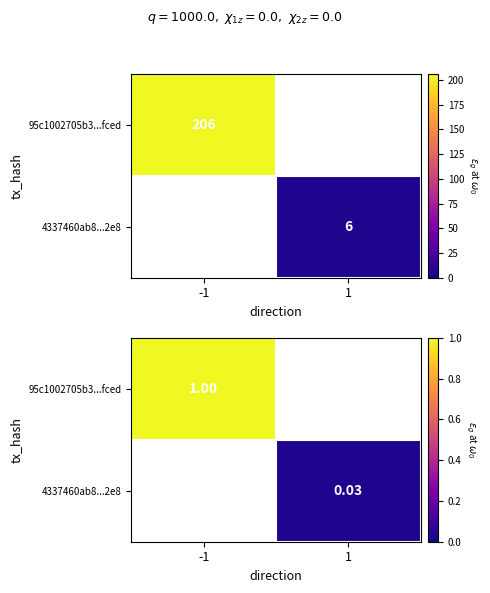

What is the highest value of the 95c1002705b3...fced series?

1.0